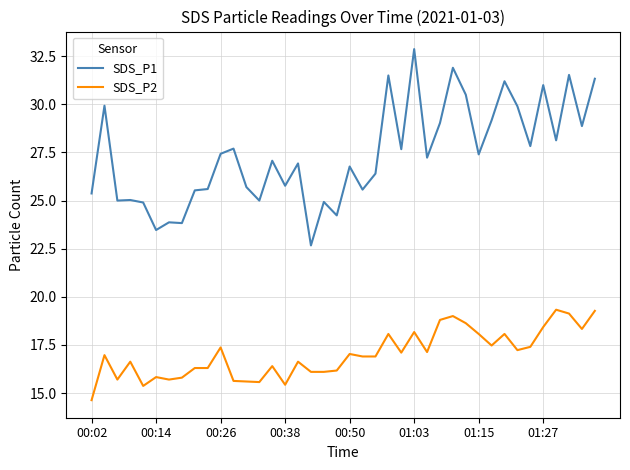

What are all the series names shown in the legend?

SDS_P1, SDS_P2